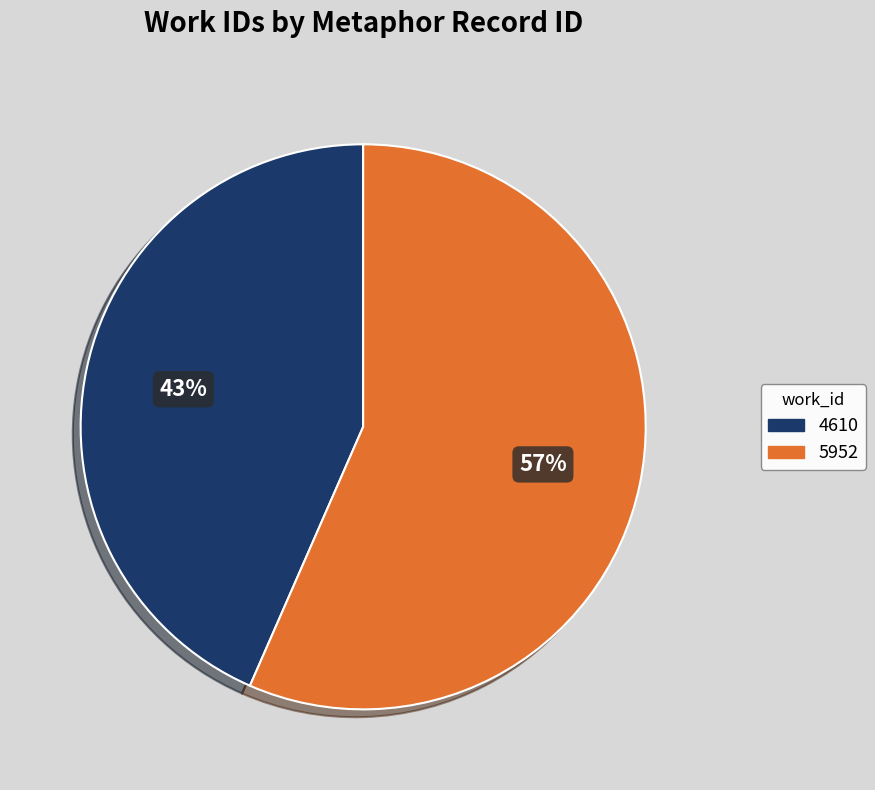

Which category accounts for the majority?

5952